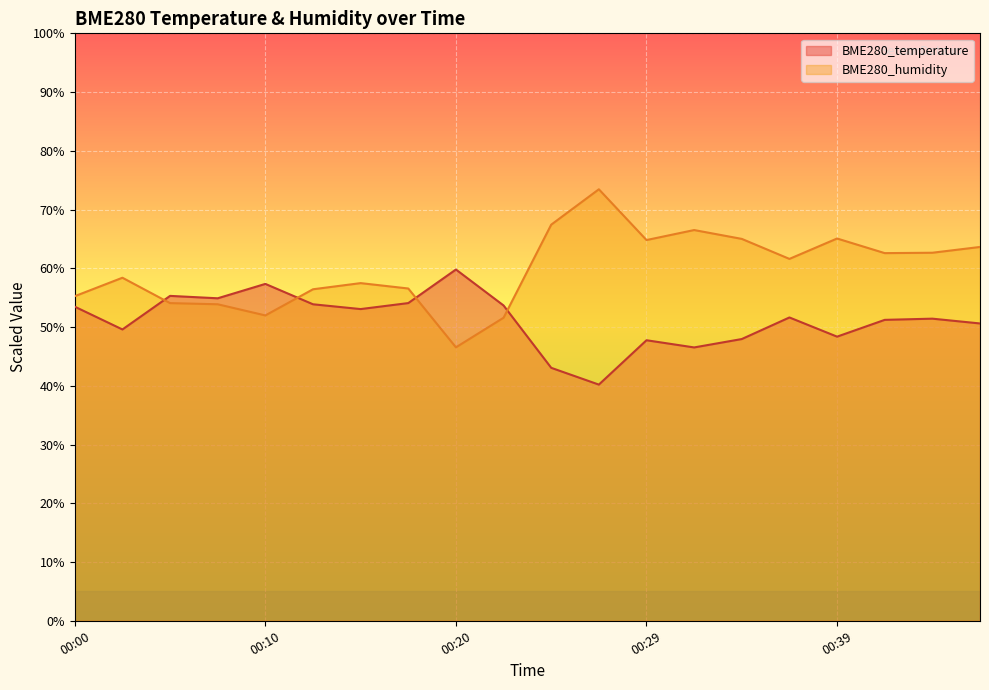

Reading left to right, transcribe all the data shown in this chart.

BME280_temperature: 00:00=53.5	00:02=49.6	00:05=55.3	00:07=54.9	00:10=57.3	00:12=53.9	00:15=53.1	00:17=54.1	00:20=59.8	00:22=53.7	00:25=43.1	00:27=40.2	00:29=47.8	00:32=46.5	00:34=48.0	00:37=51.6	00:39=48.4	00:42=51.2	00:44=51.4	00:47=50.6
BME280_humidity: 00:00=55.3	00:02=58.4	00:05=54.1	00:07=53.9	00:10=52.0	00:12=56.4	00:15=57.5	00:17=56.6	00:20=46.5	00:22=51.6	00:25=67.4	00:27=73.5	00:29=64.8	00:32=66.5	00:34=65.0	00:37=61.6	00:39=65.1	00:42=62.6	00:44=62.7	00:47=63.6